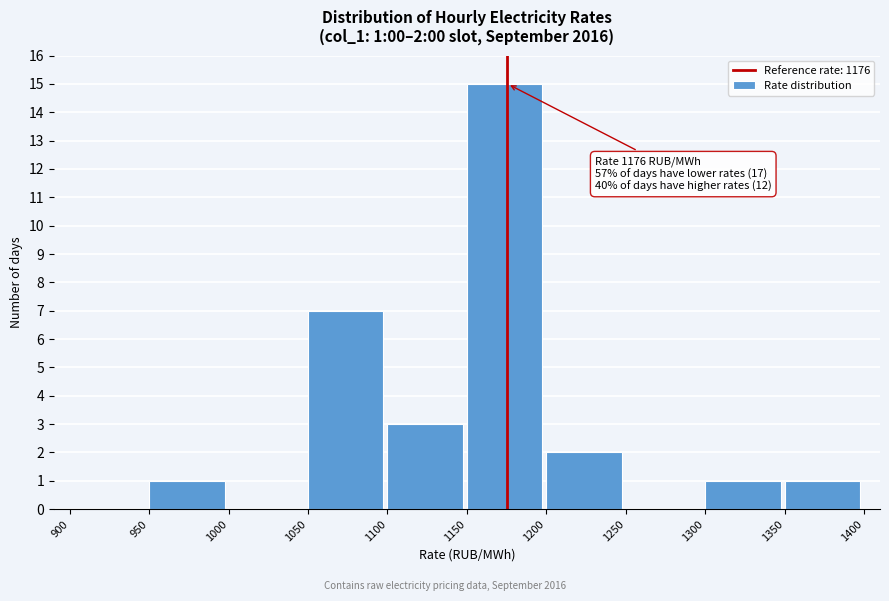

Which range on the x-axis has the tallest bar?

1150 to 1200